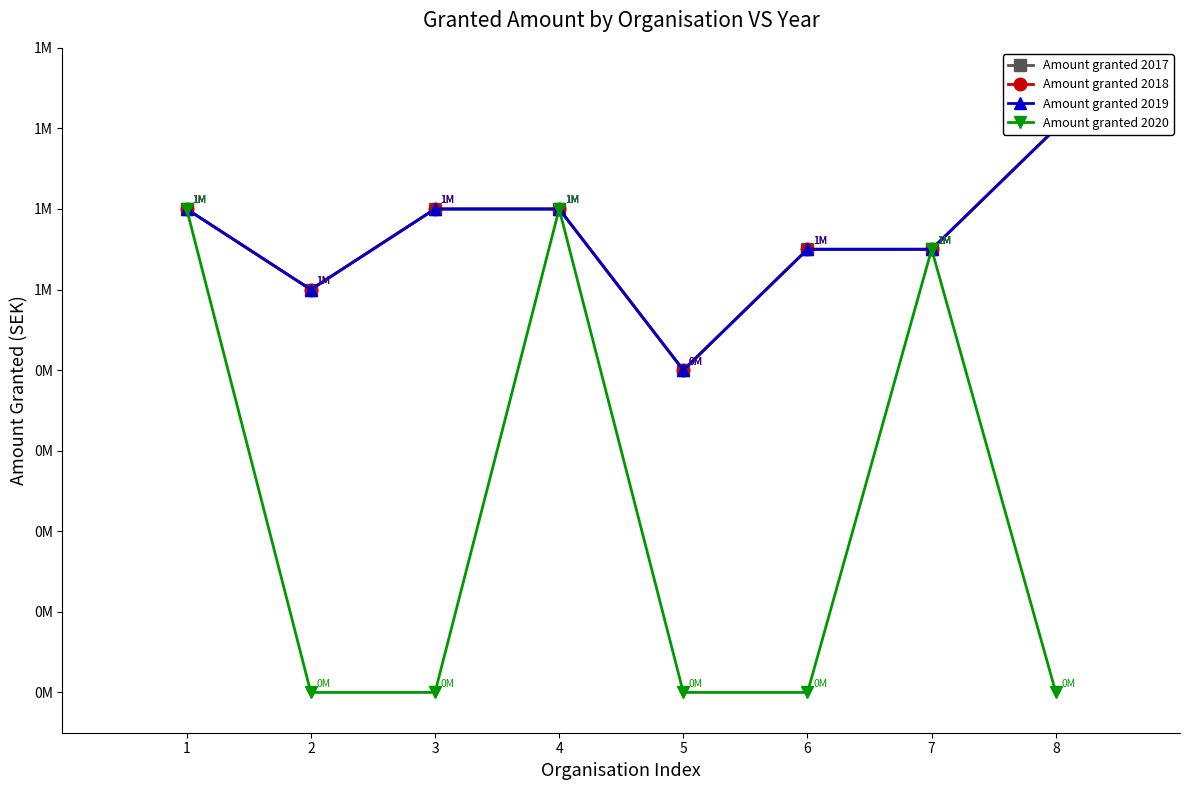

How many values in the Amount granted 2019 series exceed 1200000?

1